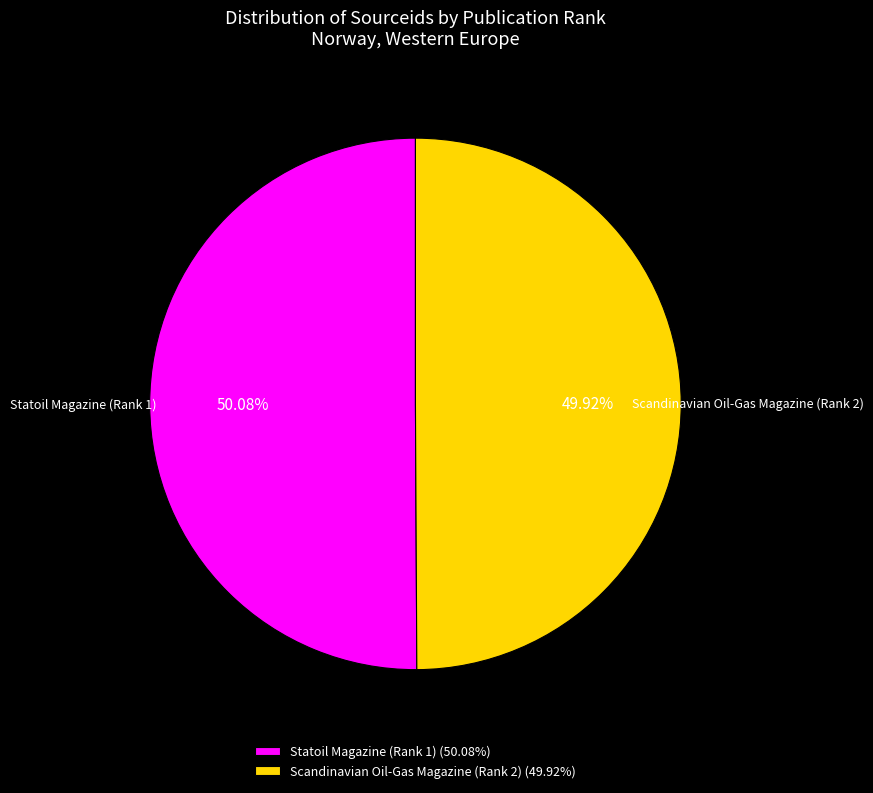

How many segments does this pie chart have?

2